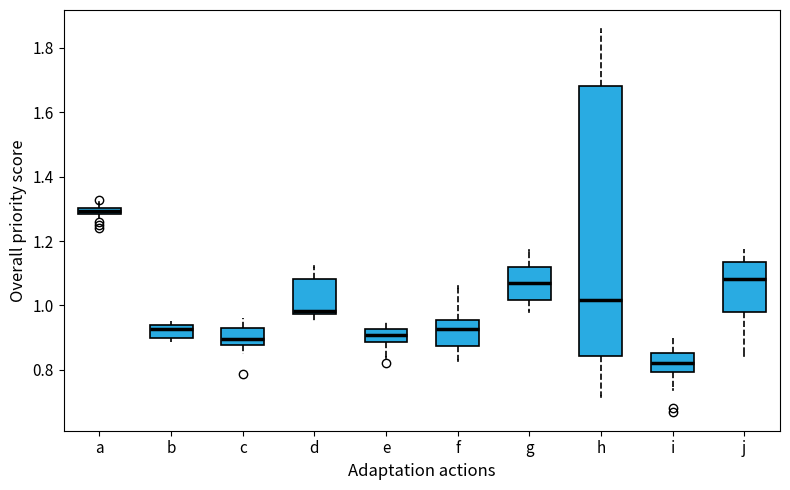

Which box is the tallest, from its lower edge to its upper edge?

h